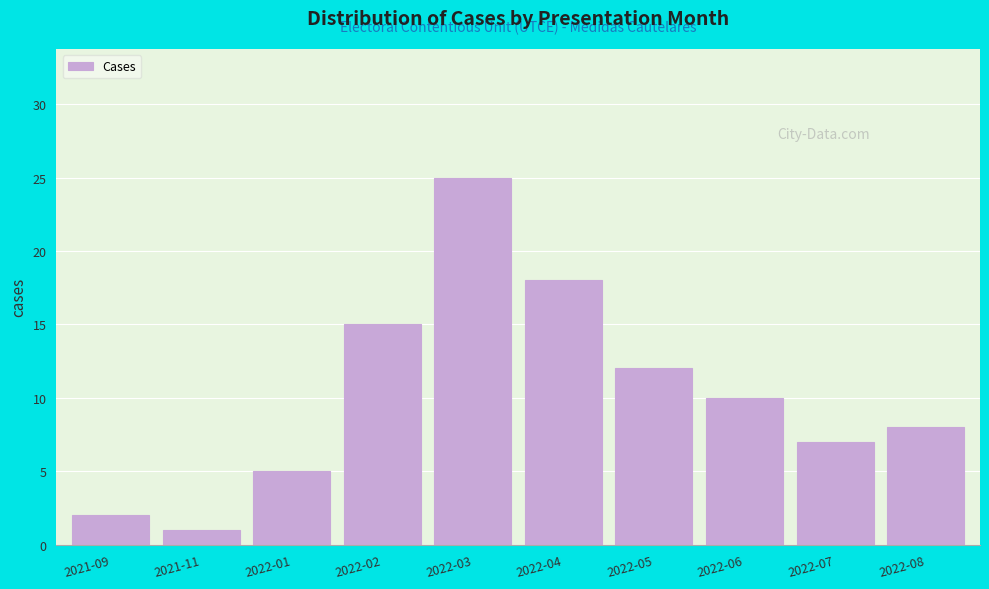

Reading right to left, transcribe all the data shown in this chart.

8	7	10	12	18	25	15	5	1	2